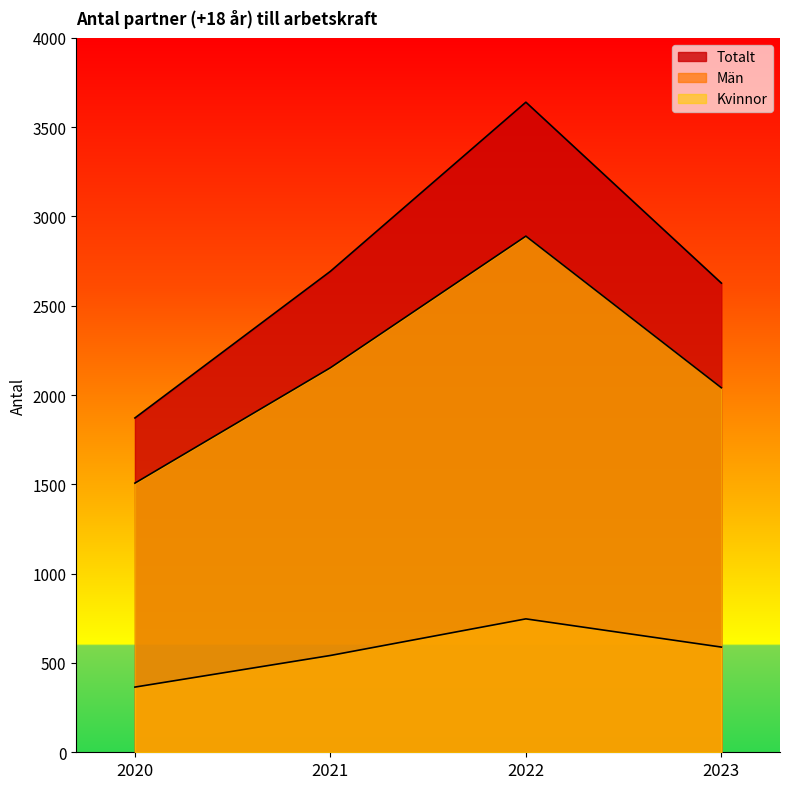

Rank the categories by Totalt value from highest to lowest.

2022, 2021, 2023, 2020